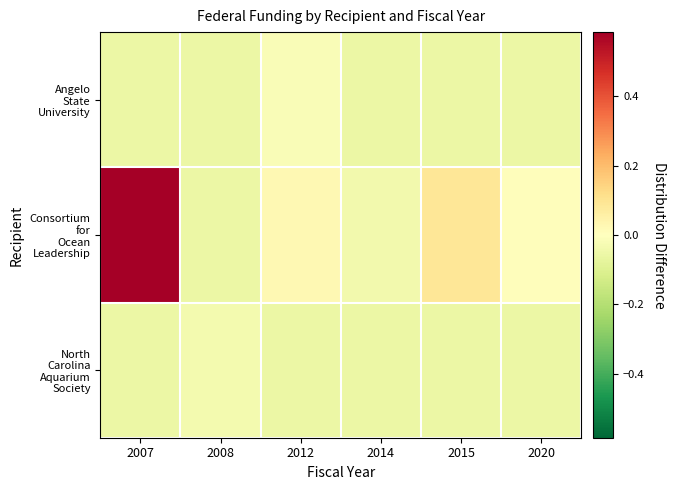

What is the total value across all series at 2007?

0.5